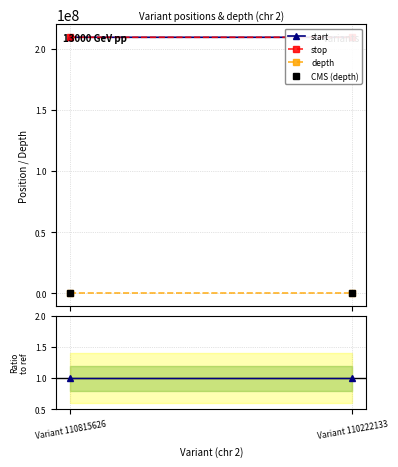

Does the chart have visible grid lines?

Yes